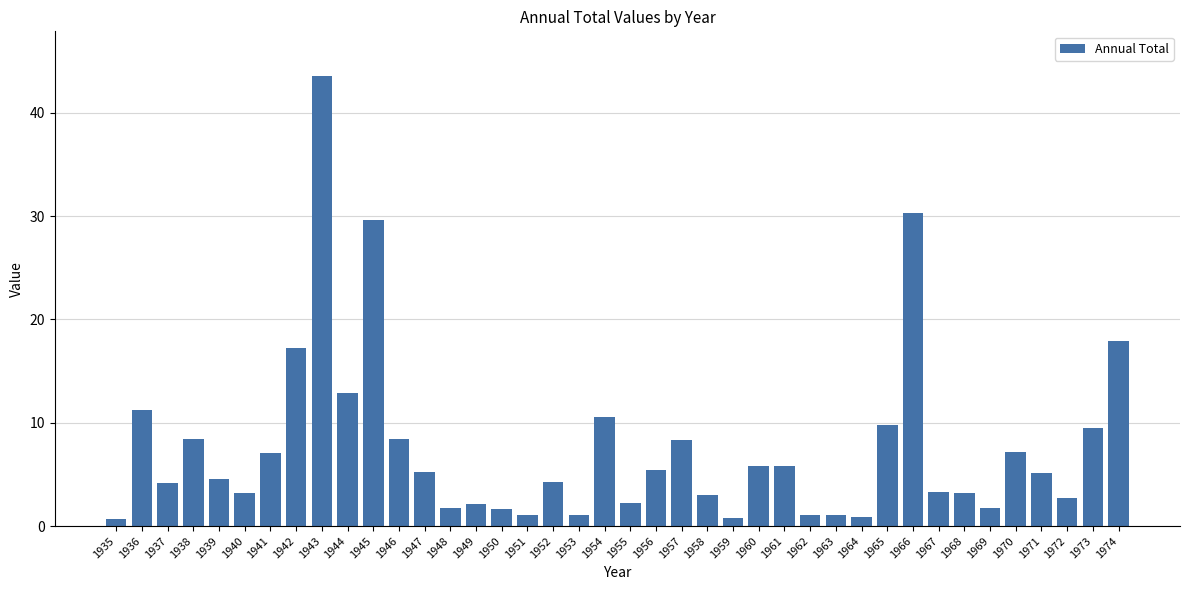

What is the value of the 4th bar from the left?

8.5